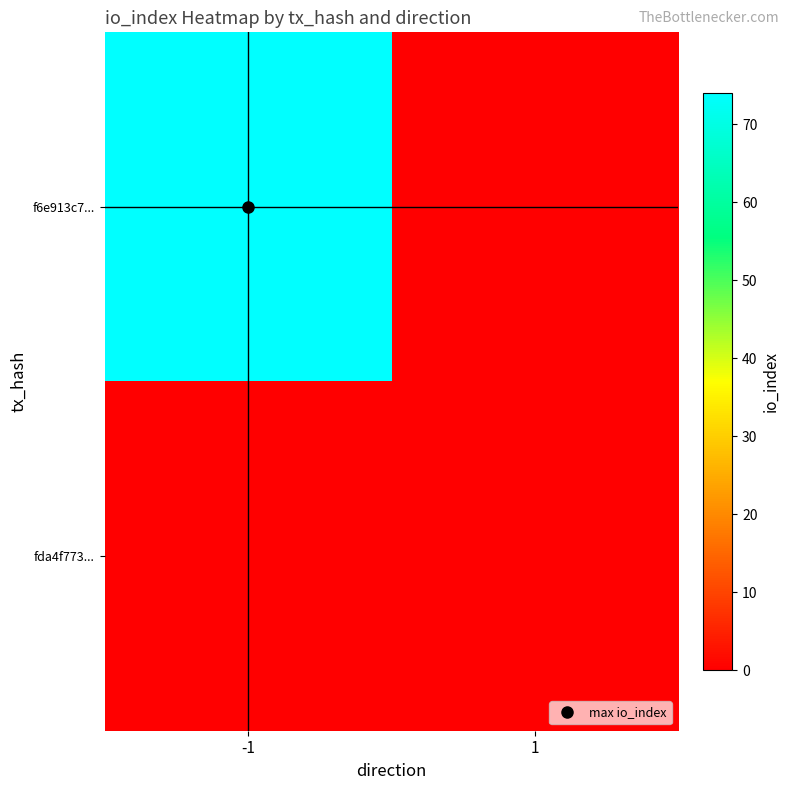

Reading left to right, transcribe all the data shown in this chart.

f6e913c7...: -1=74	1=0
fda4f773...: -1=0	1=0